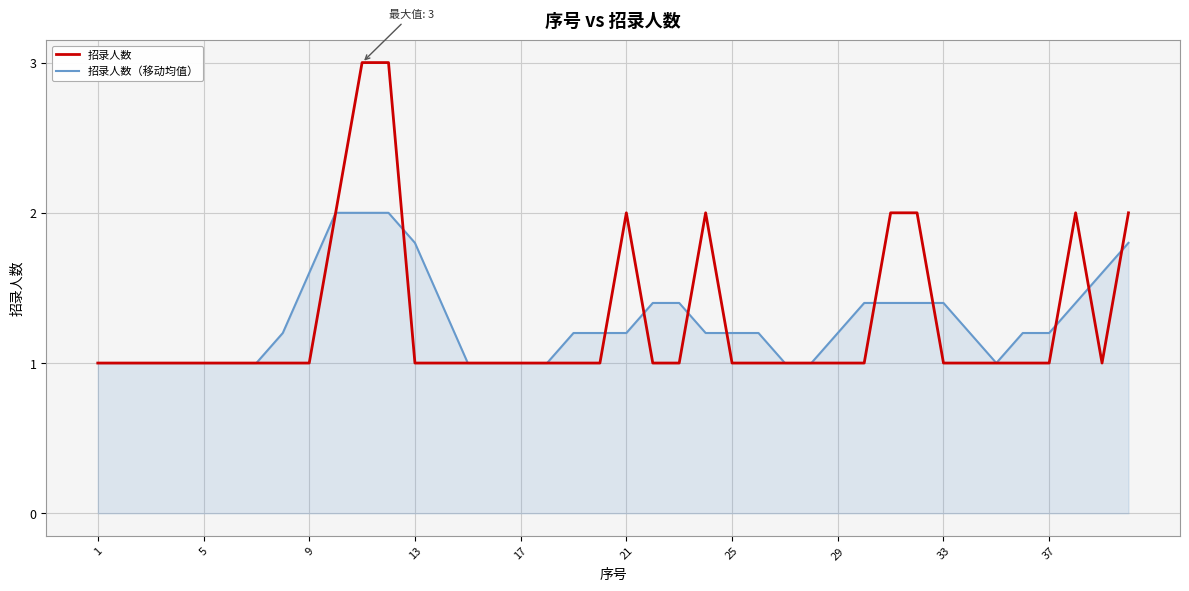

What is the maximum value for 招录人数?

3.0